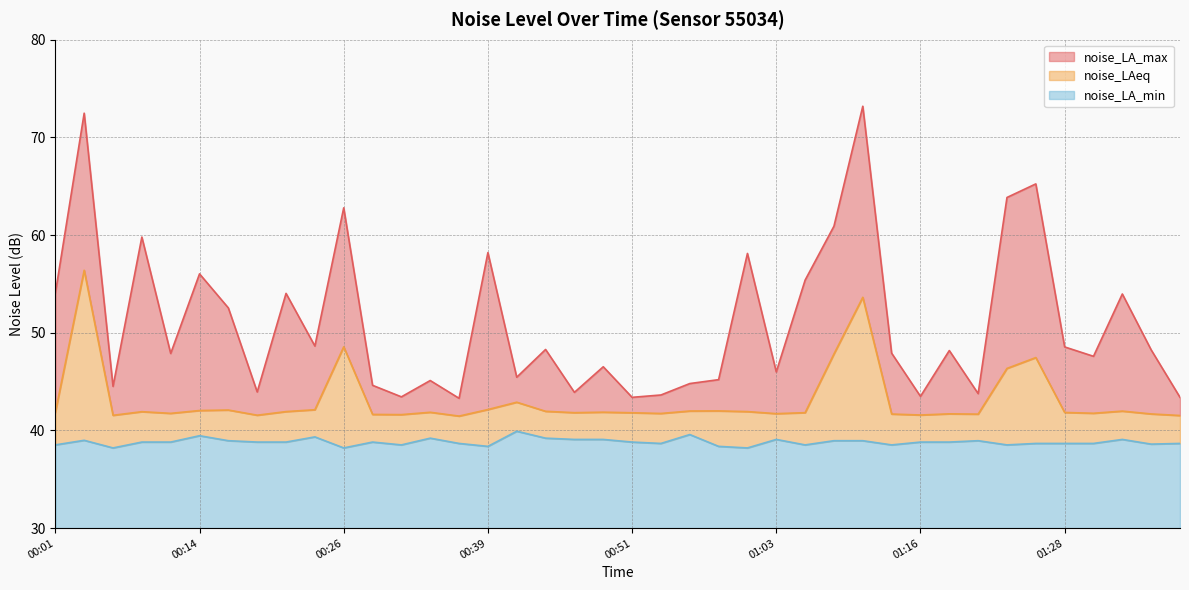

True or false: noise_LA_min and noise_LA_max cross at least once.

False